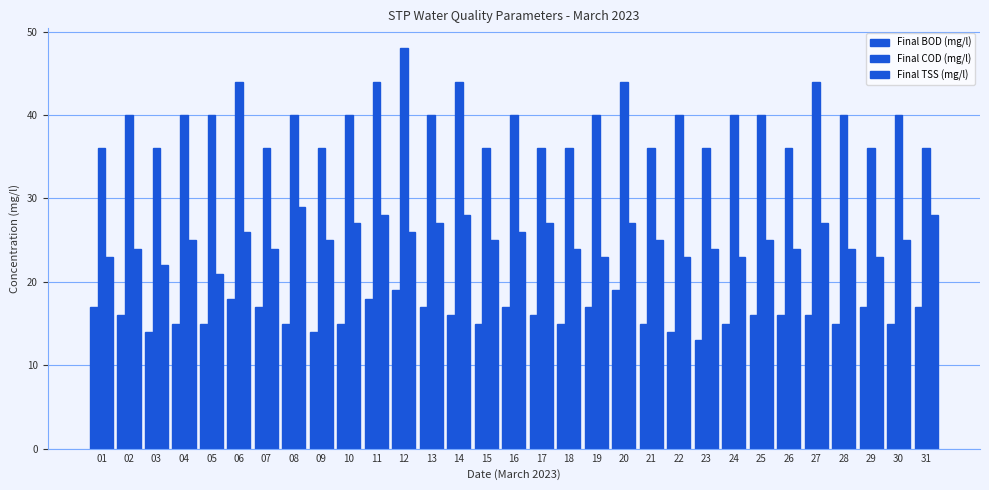

At which category is the sum across all series the highest?

12